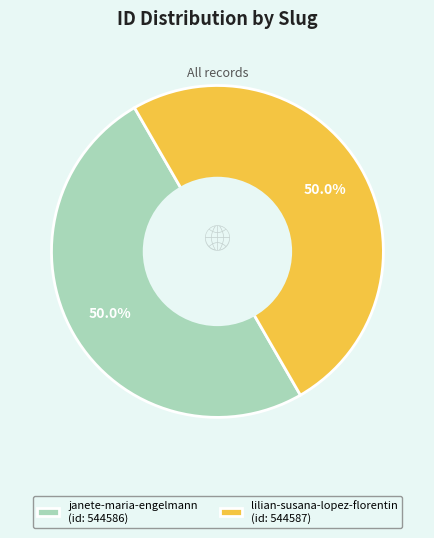

What is the total percentage of lilian-susana-lopez-florentin (id: 544587) and janete-maria-engelmann (id: 544586)?

100.0%